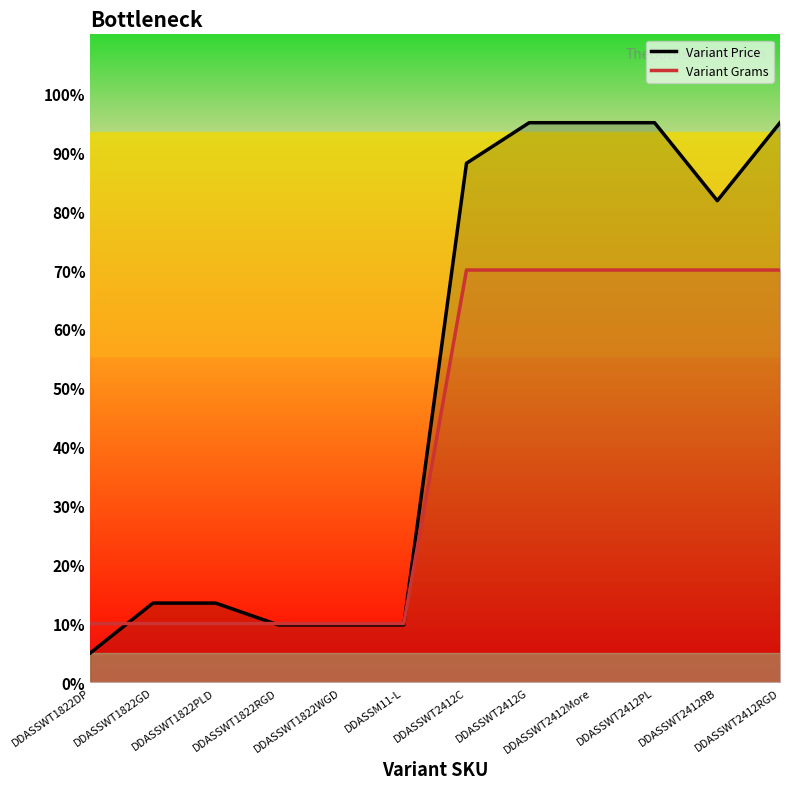

Which series ends up on top after the final intersection of Variant Grams and Variant Price?

Variant Price